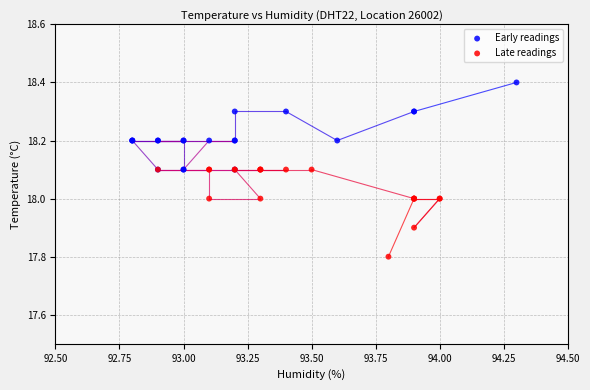

Which series contains the lowest Y value?

Late readings